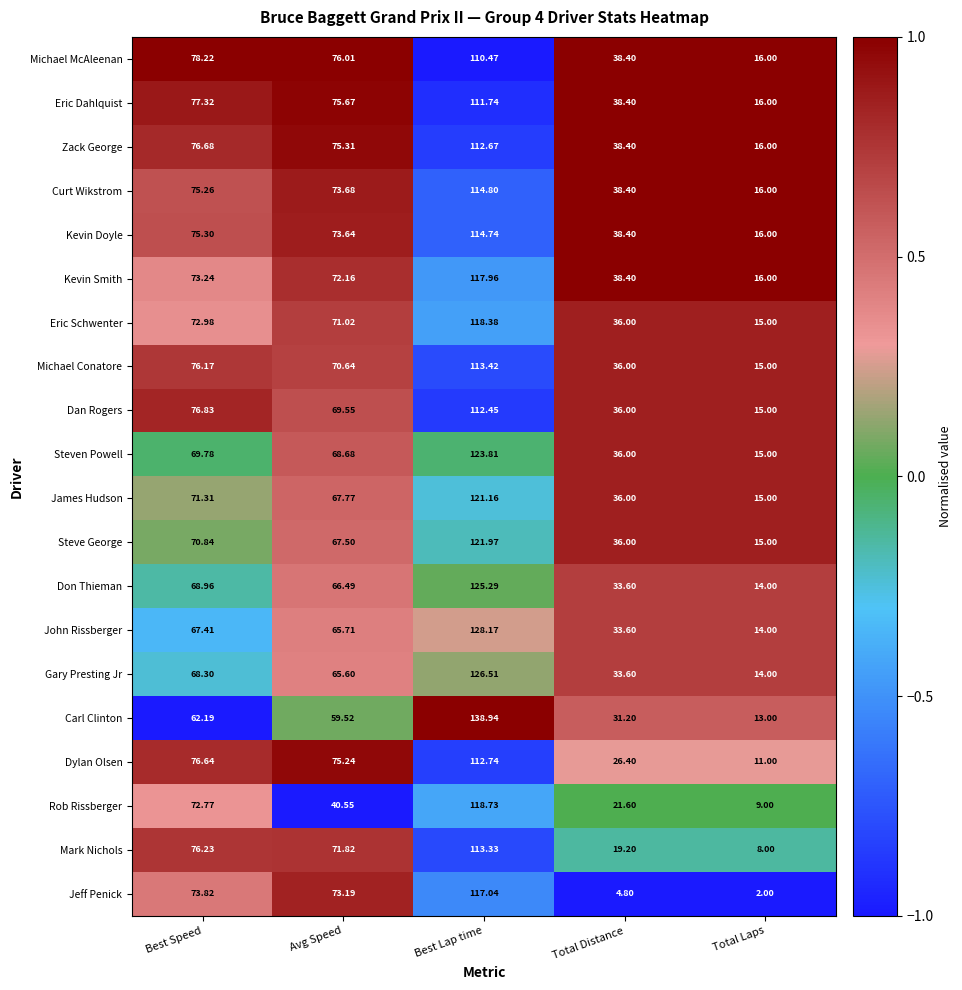

What is the minimum value shown in the chart?

2.0